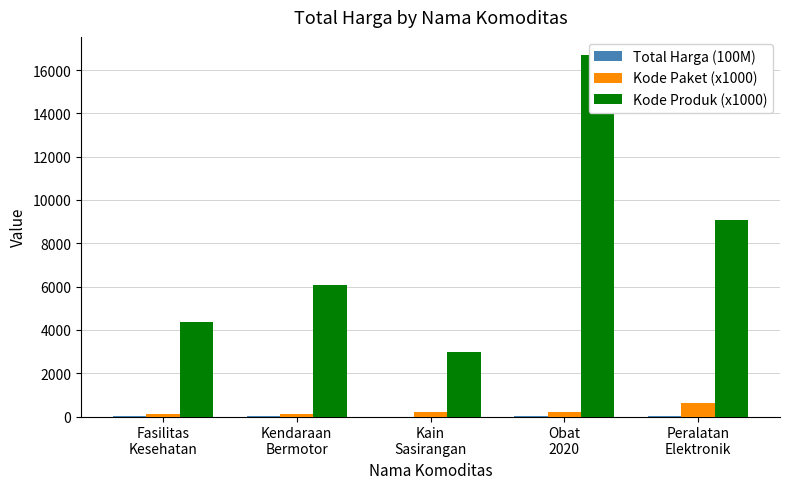

Where does the Total Harga (100M) series first go above 13?

Fasilitas
Kesehatan